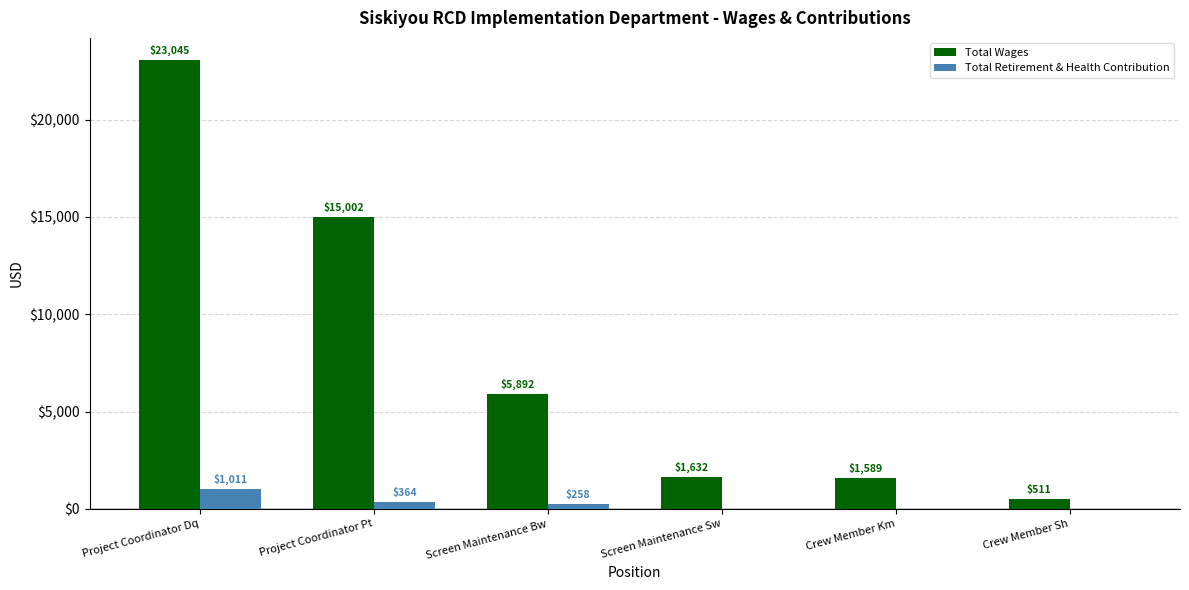

Reading left to right, transcribe all the data shown in this chart.

Total Wages: Project Coordinator Dq=23045	Project Coordinator Pt=15002	Screen Maintenance Bw=5892	Screen Maintenance Sw=1632	Crew Member Km=1589	Crew Member Sh=511
Total Retirement & Health Contribution: Project Coordinator Dq=1011	Project Coordinator Pt=364	Screen Maintenance Bw=258	Screen Maintenance Sw=0	Crew Member Km=0	Crew Member Sh=0